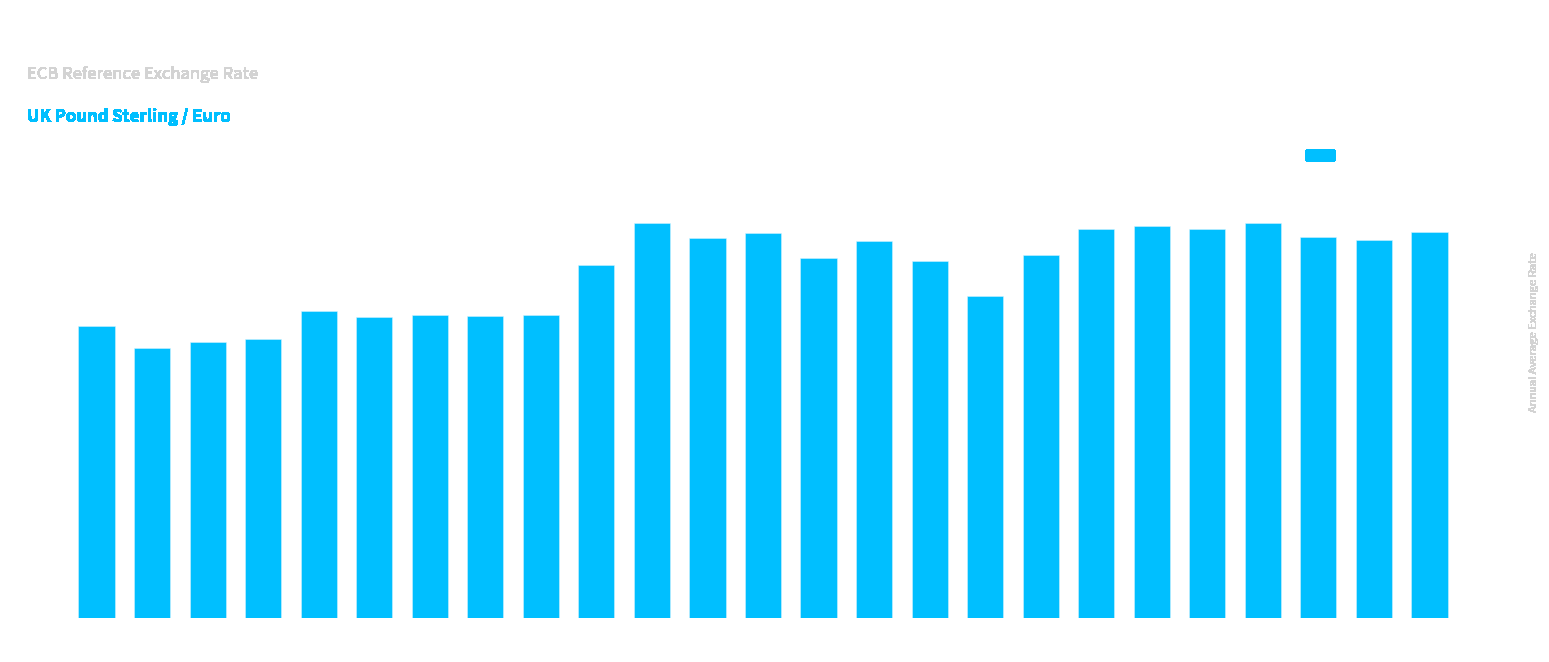

Does the chart contain stacked bars?

No